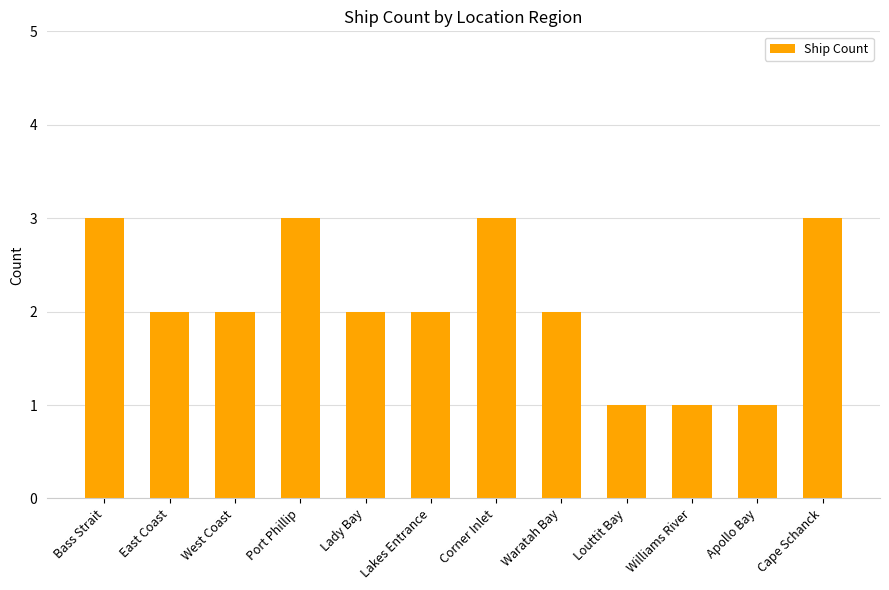

The chart shows a value of 3 at Cape Schanck. True or false?

True